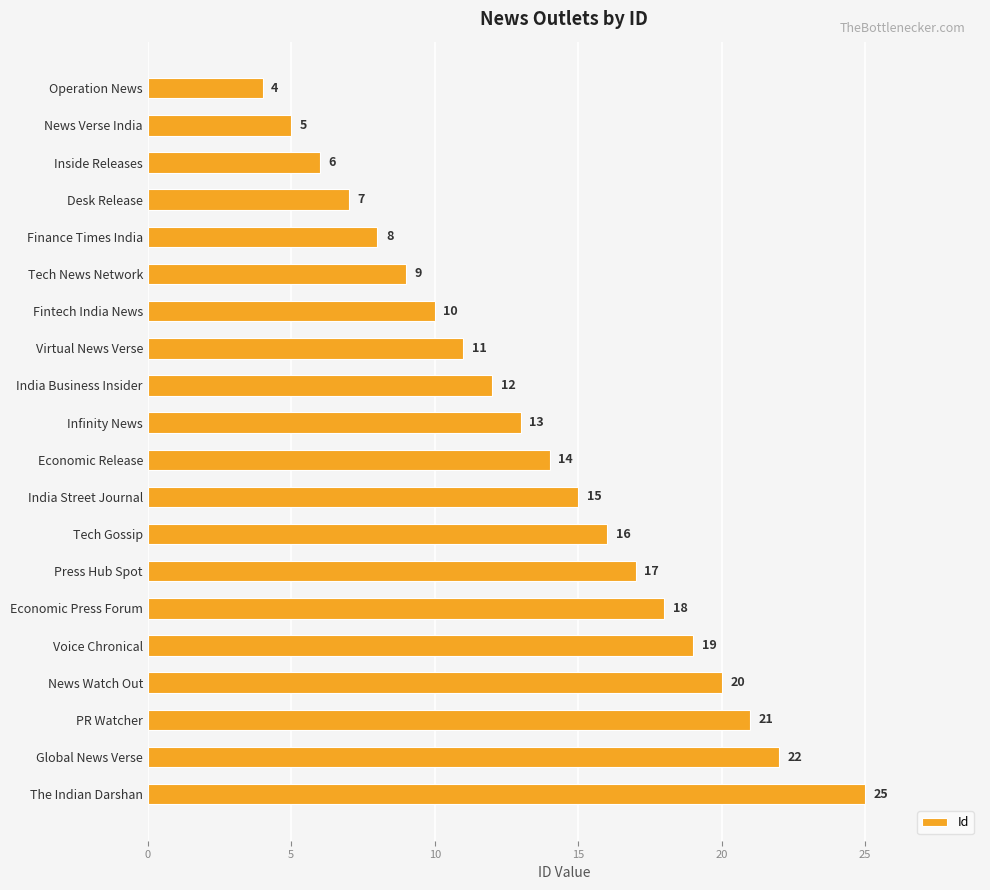

Count the number of data series in this chart.

1